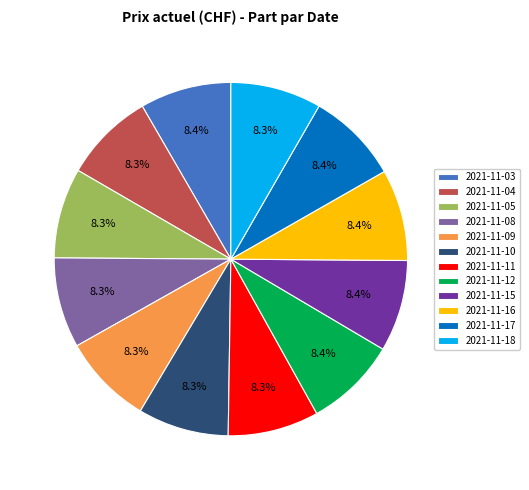

To the nearest percent, what is the average slice percentage?

8%